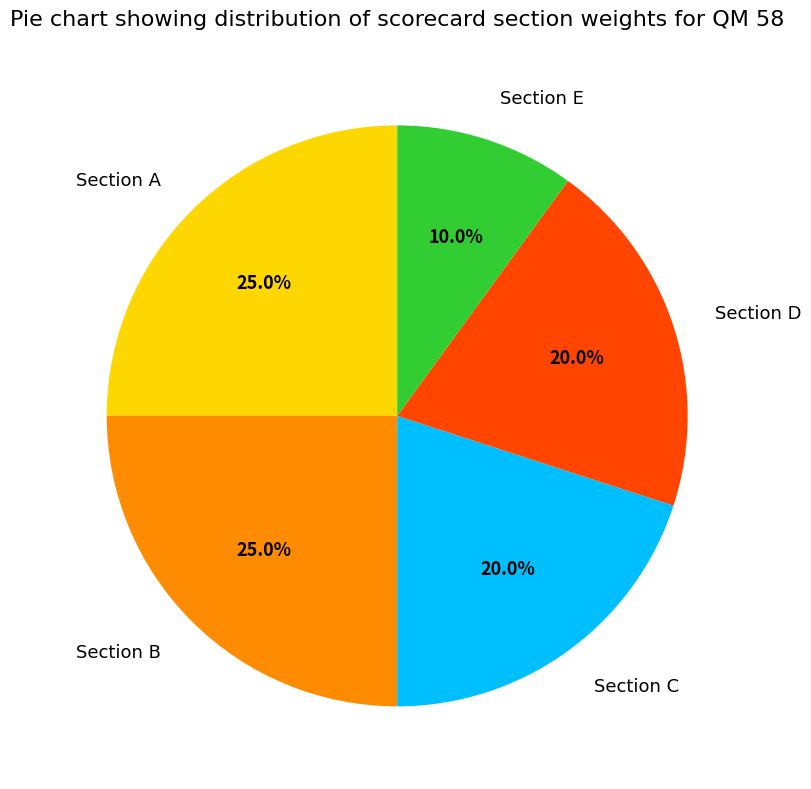

What is the smallest slice in the pie chart?

Section E